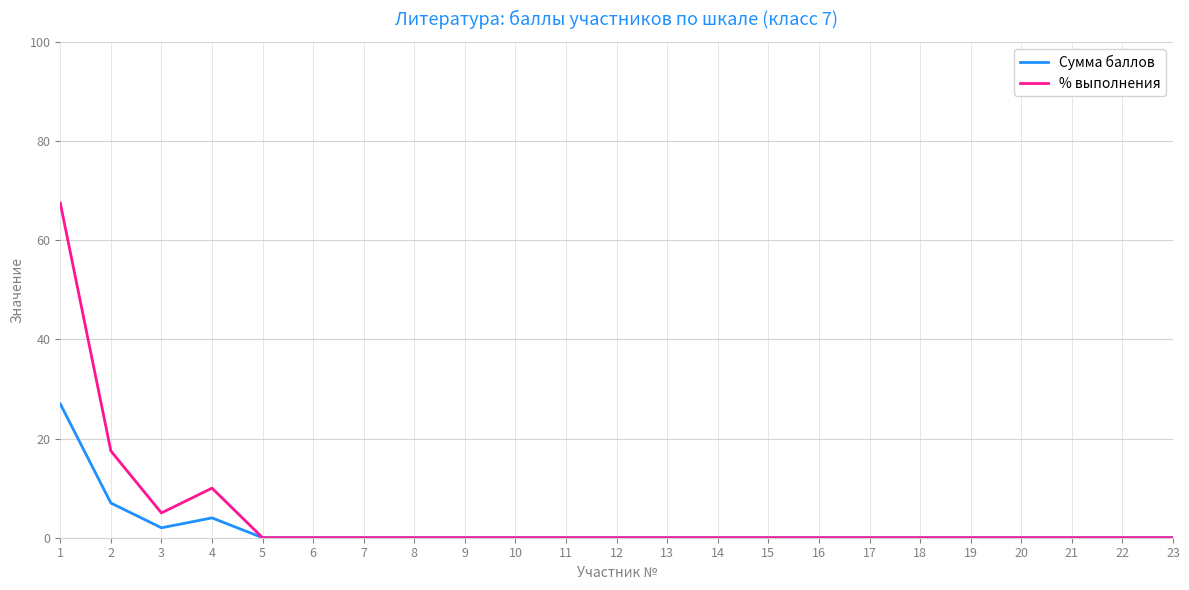

Where is the first local minimum for % выполнения?

3